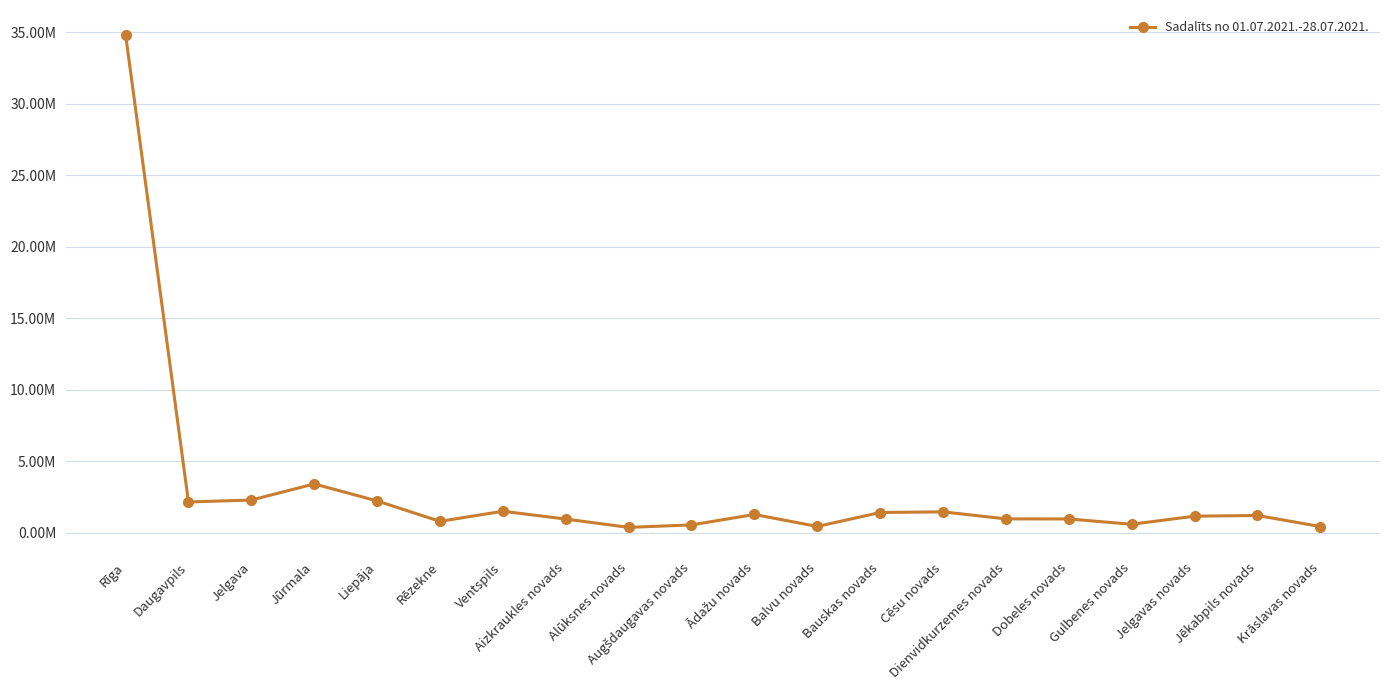

Which category has the highest value across all series?

Rīga